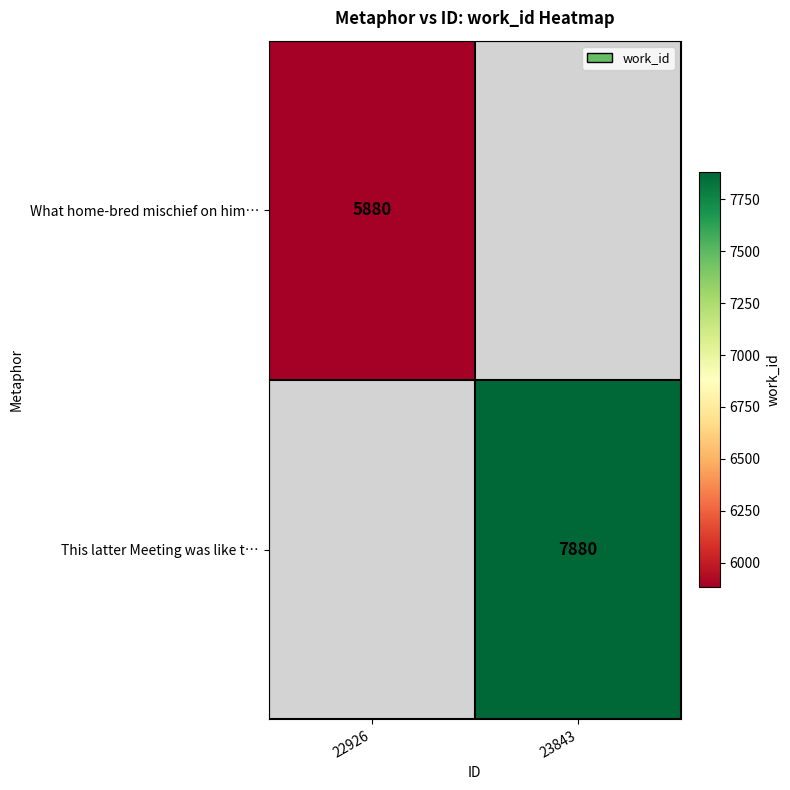

The This latter Meeting was like t… series shows 12364 at 23843. True or false?

False